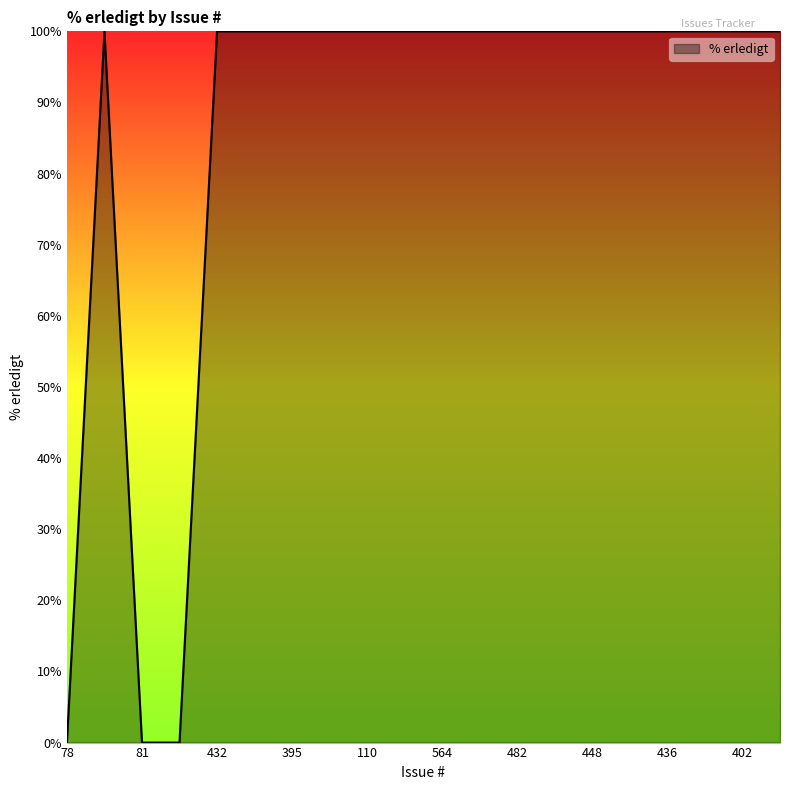

What is the difference between the maximum and minimum values?

100